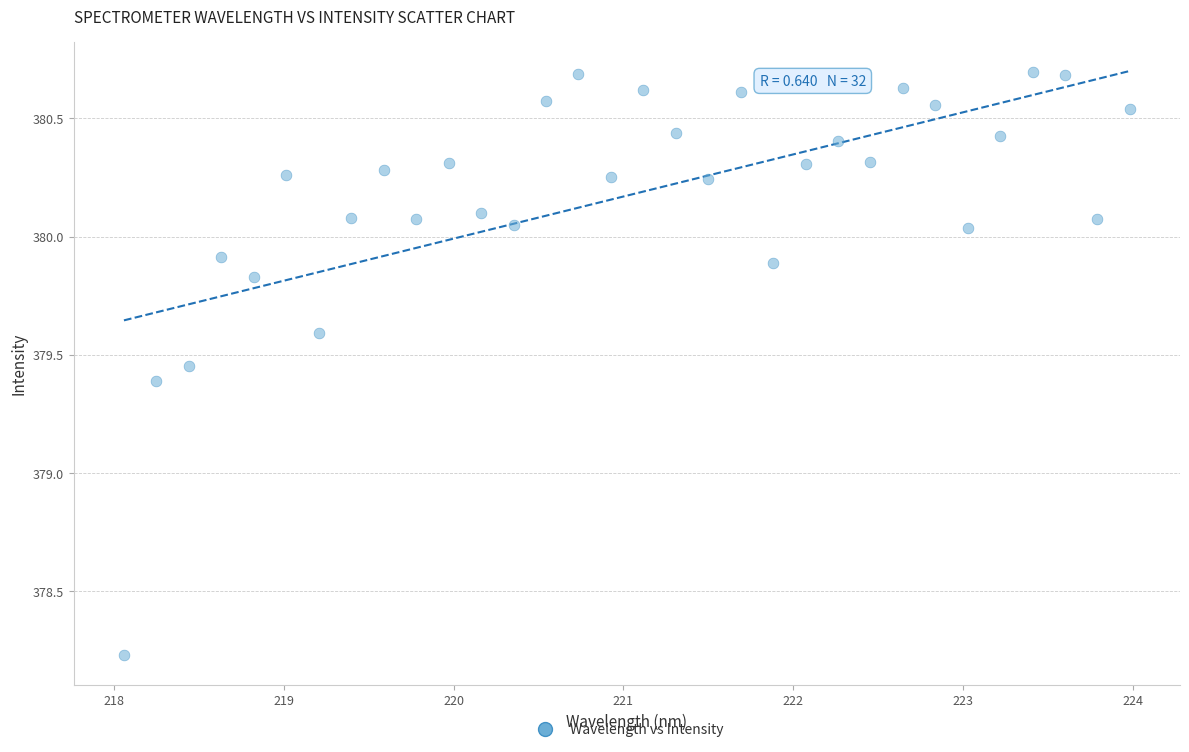

What is the range of Y values (max minus min)?

2.5